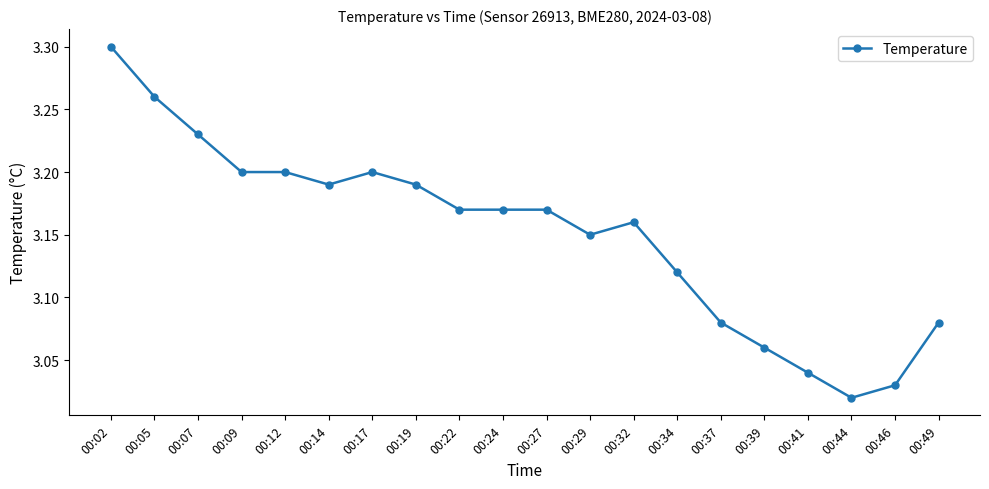

What is the change in value from 00:19 to 00:49?

-0.1